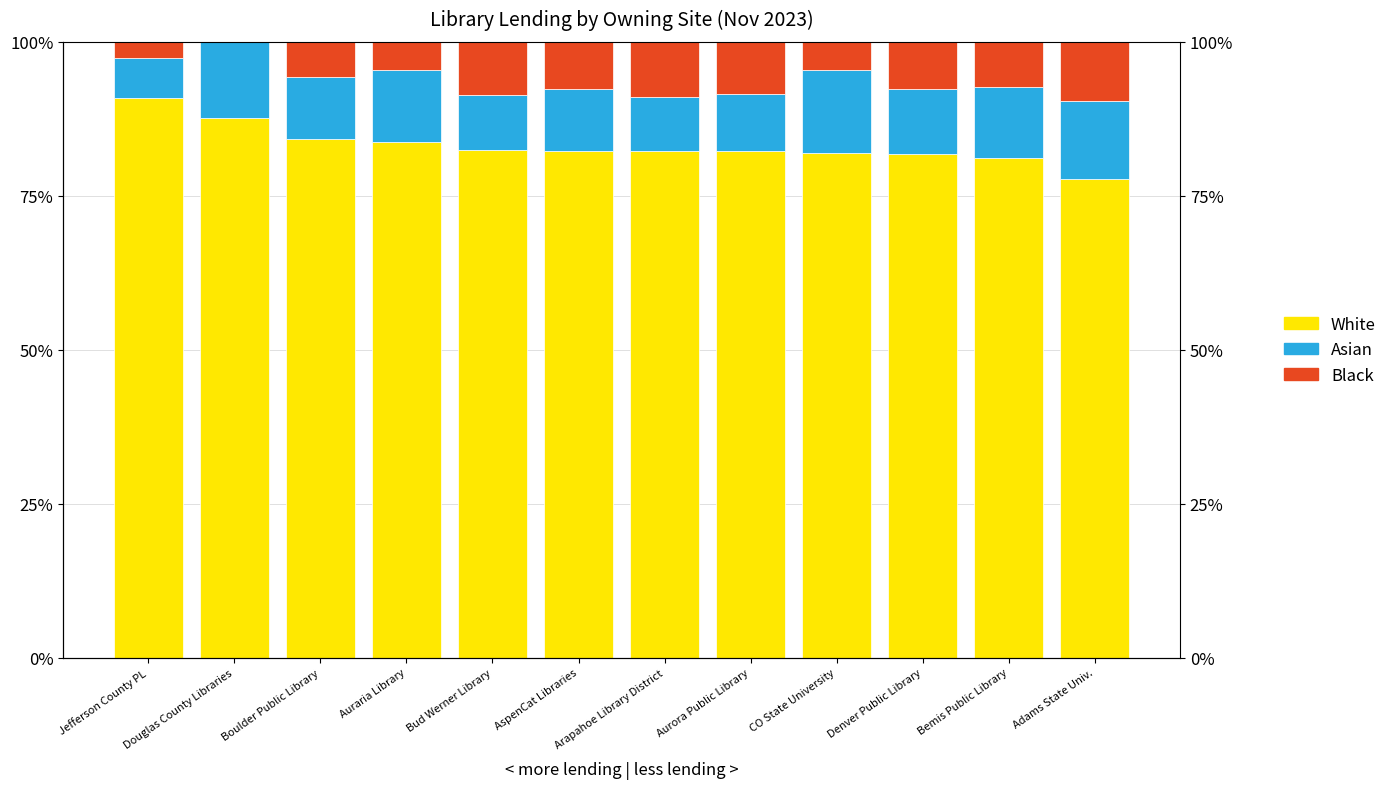

What is the label of the 2nd bar from the right?

Bemis Public Library